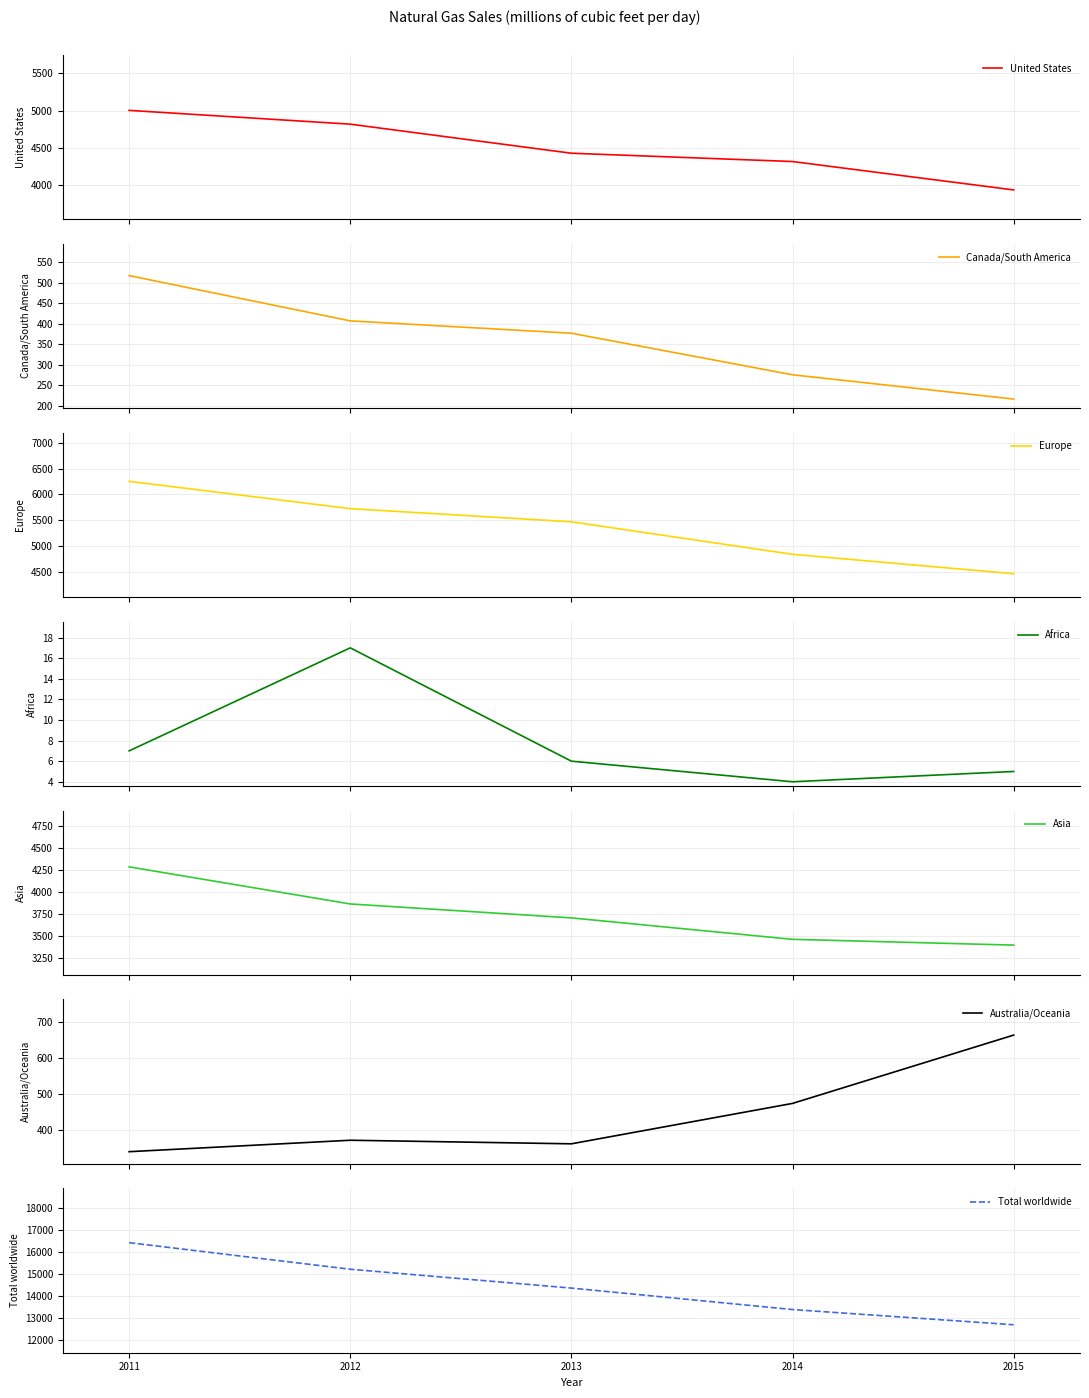

At which label does Total worldwide reach its peak?

2011